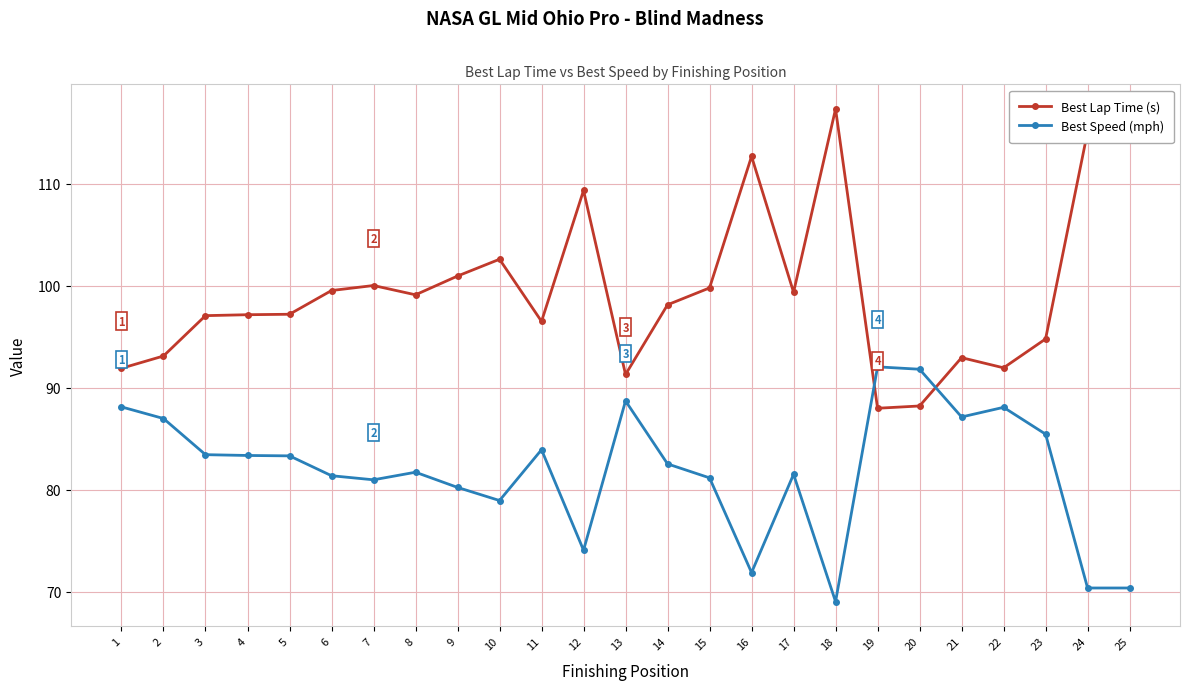

What is the greatest value displayed?

117.4